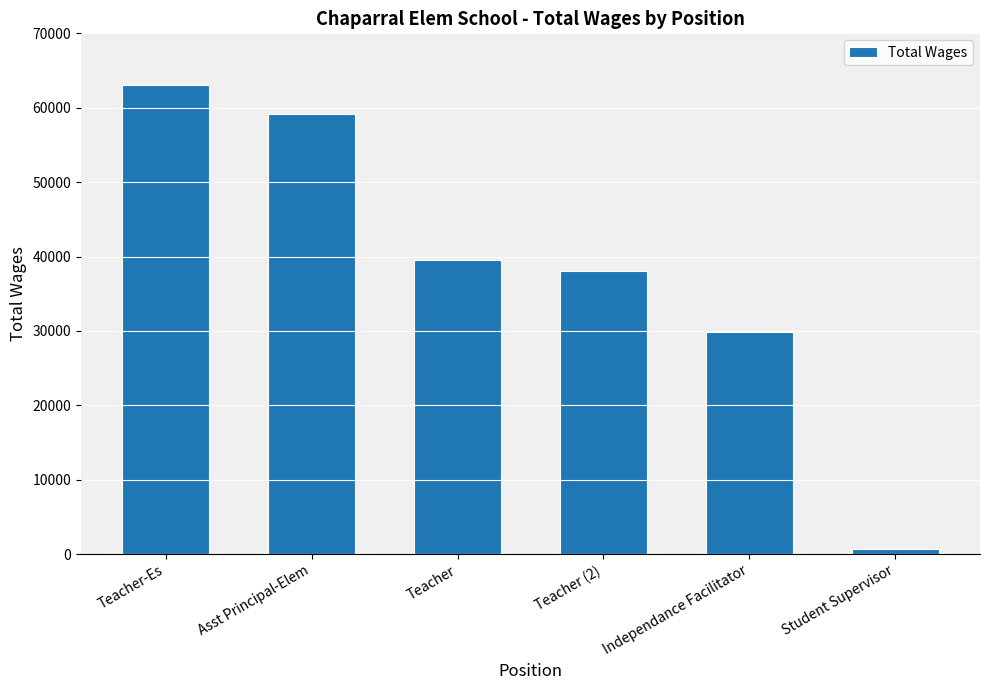

At which category does the chart reach its minimum across all series?

Student Supervisor